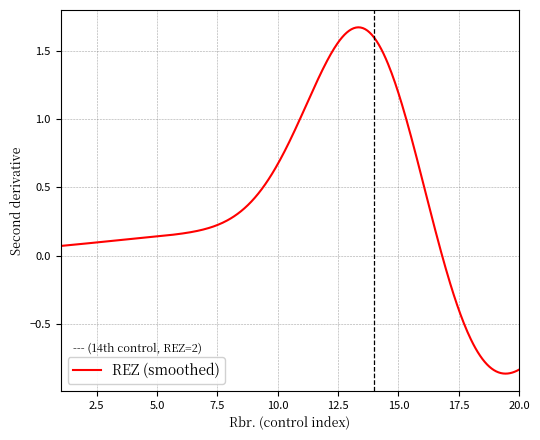

What is the difference between the maximum and minimum values?

2.5